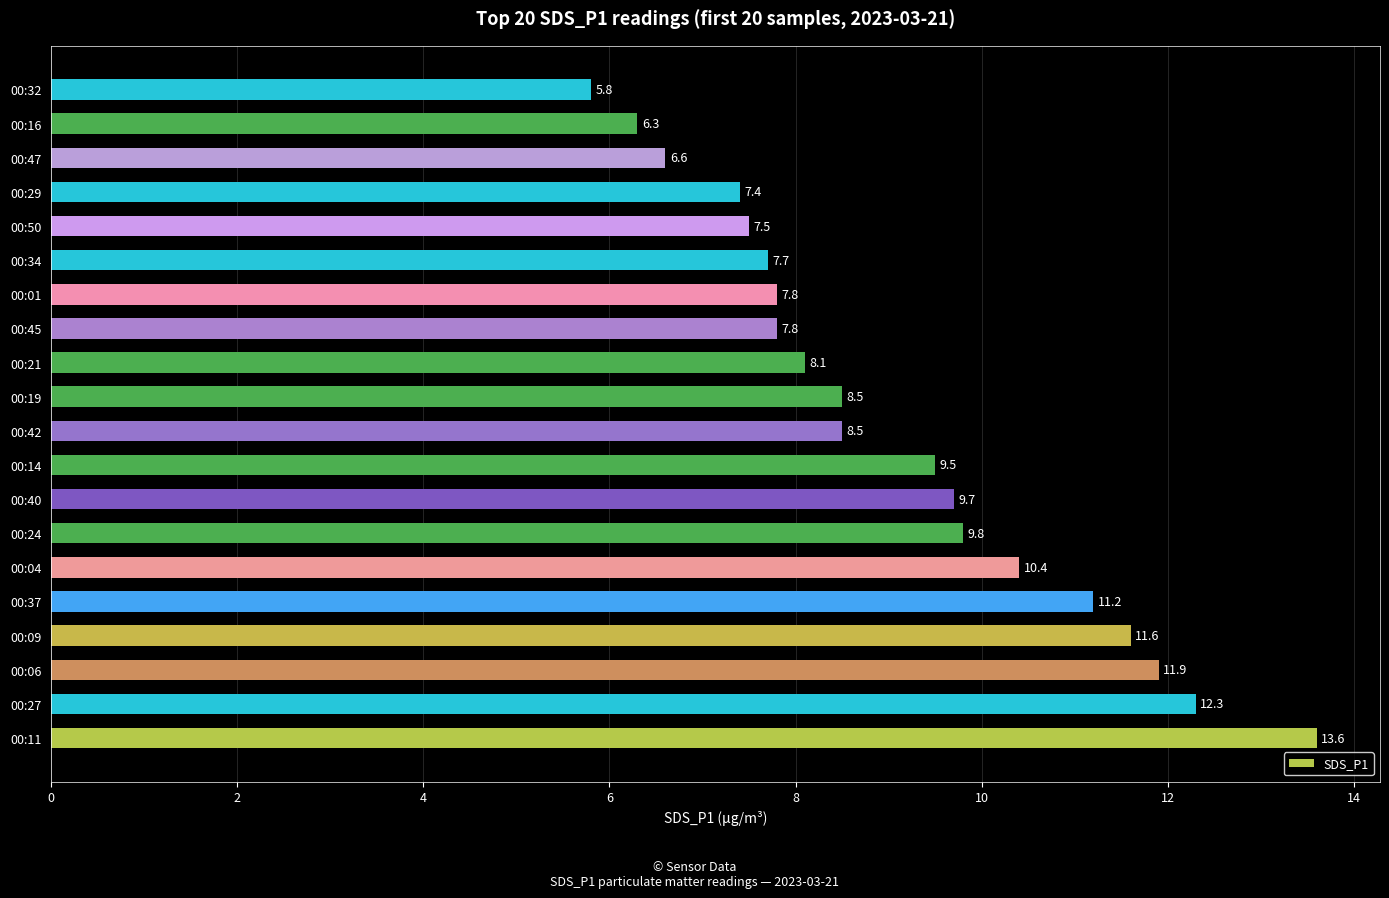

The chart shows a value of 10.6 at 00:29. True or false?

False